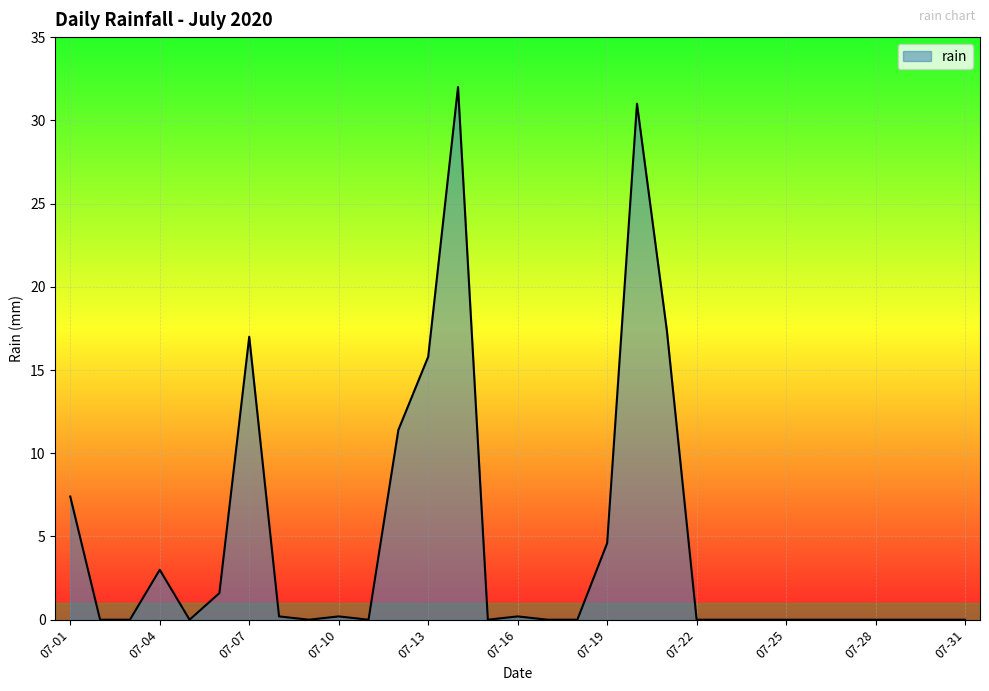

True or false: there are more than 2 points higher than both neighbors.

True